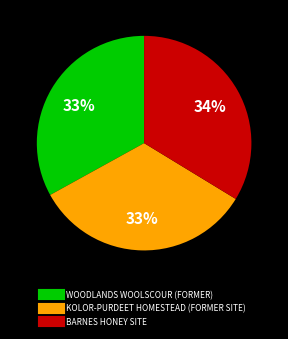

Is the sum of BARNES HONEY SITE and KOLOR-PURDEET HOMESTEAD (FORMER SITE) greater than half?

Yes